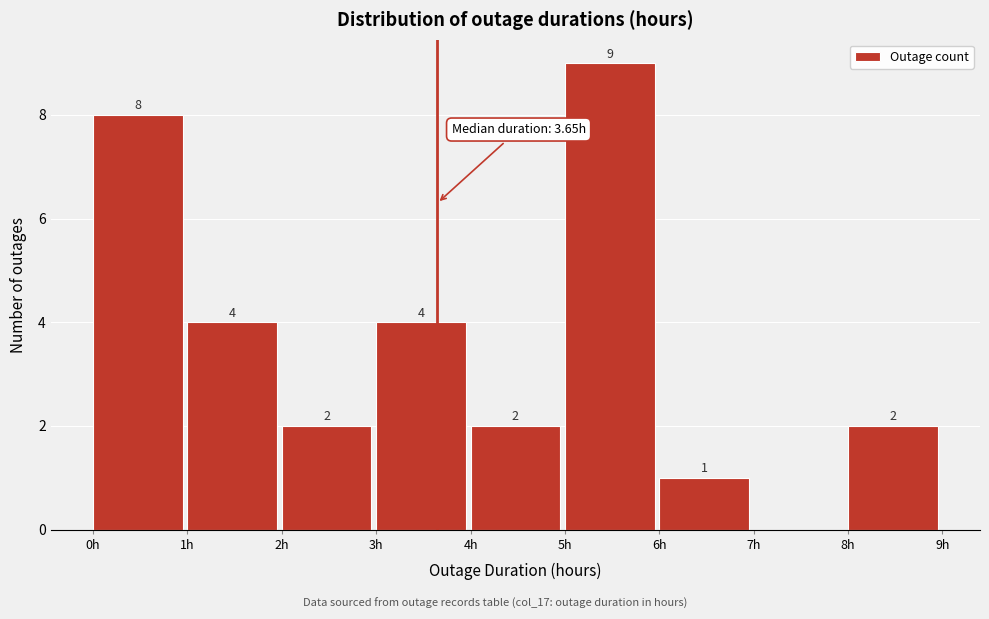

Over which range of the x-axis is the bar tallest?

5 to 6